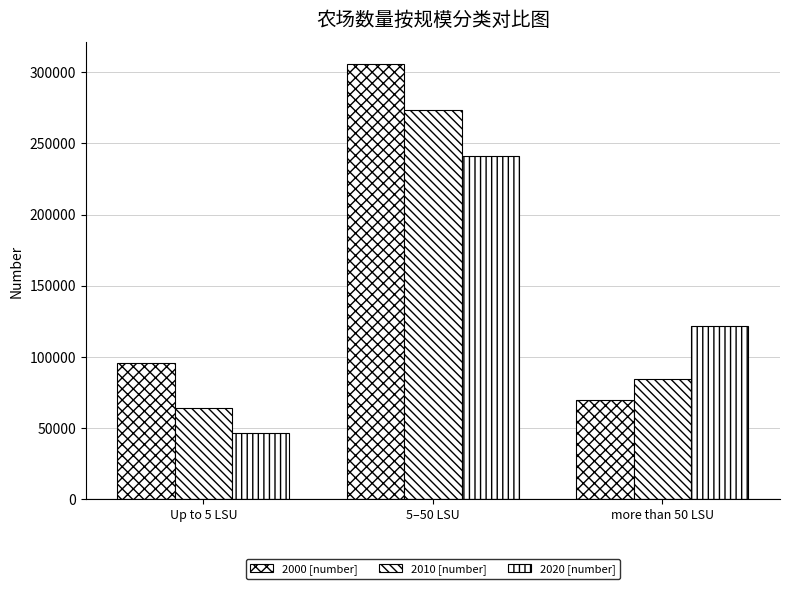

How many bars are there in total?

9